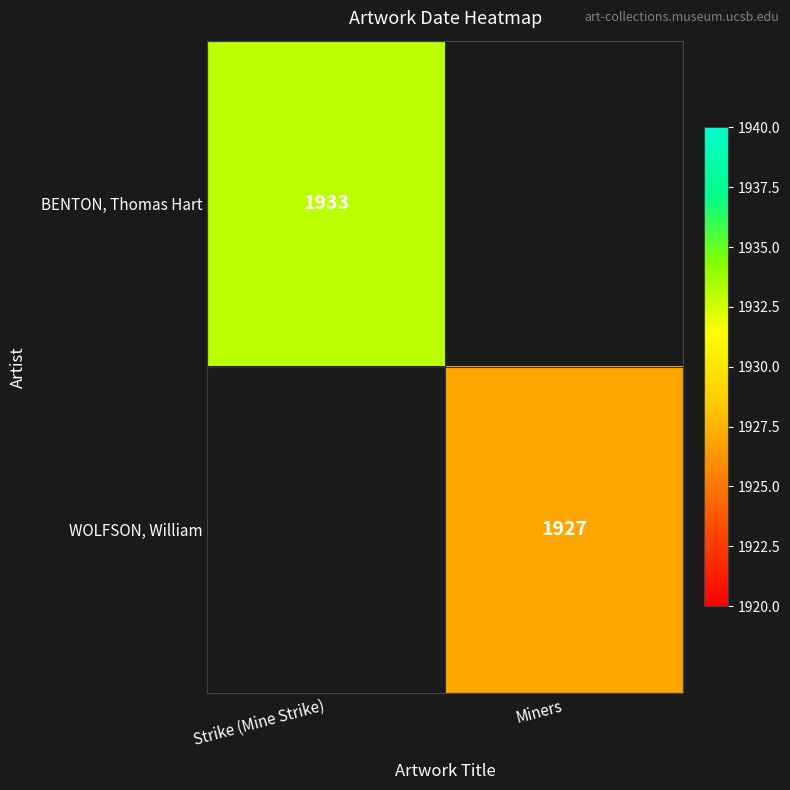

Is the value of WOLFSON, William at Miners greater than the value of BENTON, Thomas Hart at Strike (Mine Strike)?

No